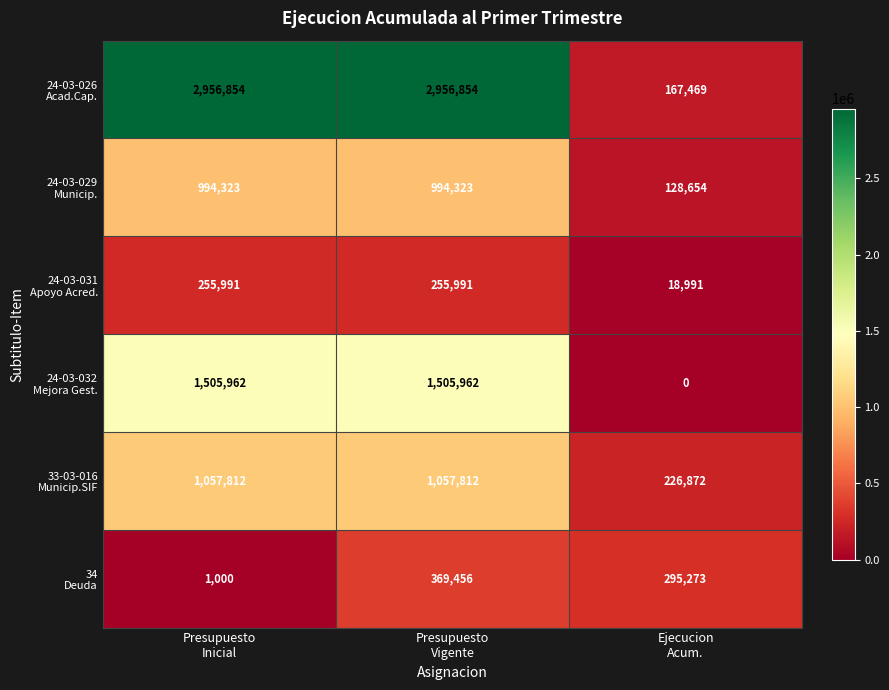

What is the greatest value displayed?

2956854